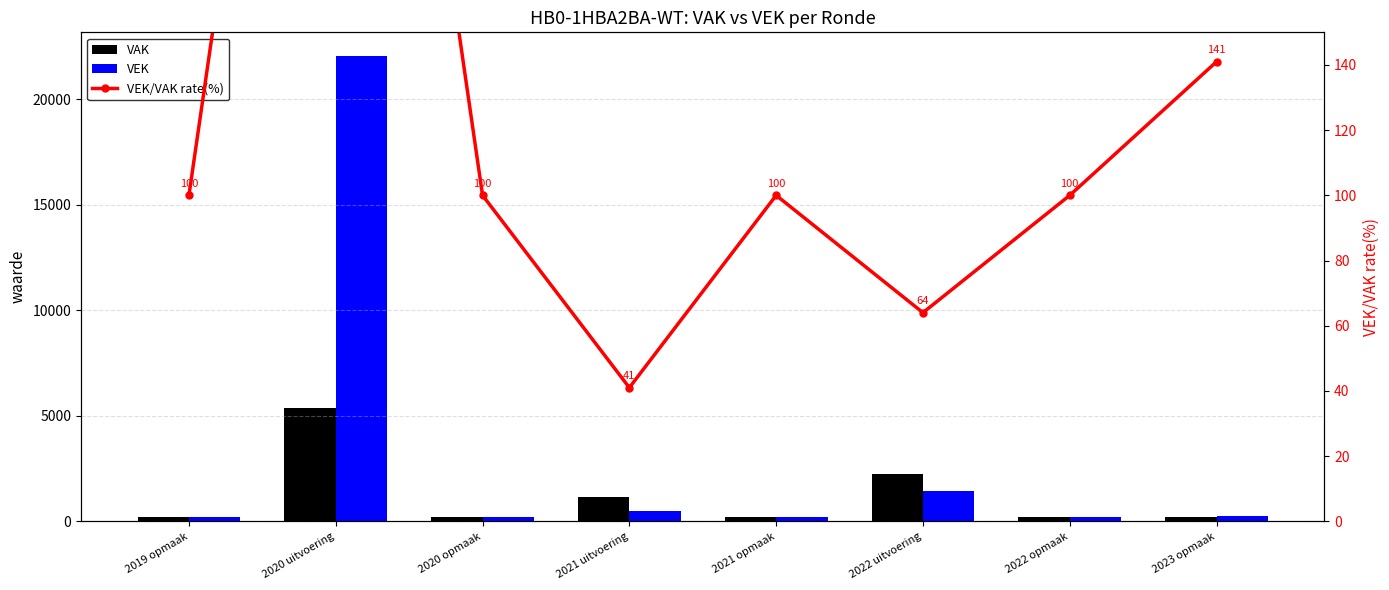

Which label corresponds to the smallest value in the chart?

2021 uitvoering